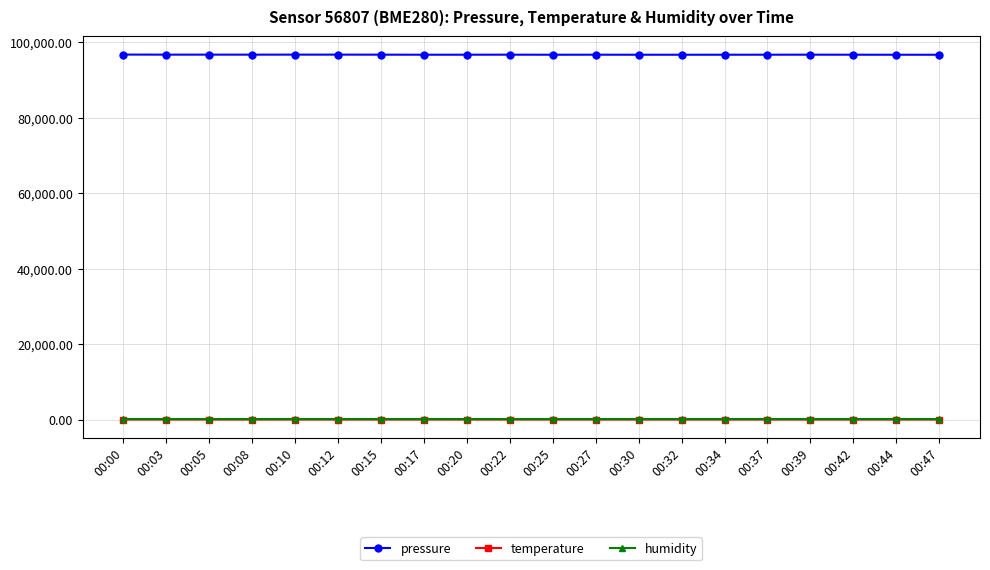

Does the chart have visible grid lines?

Yes